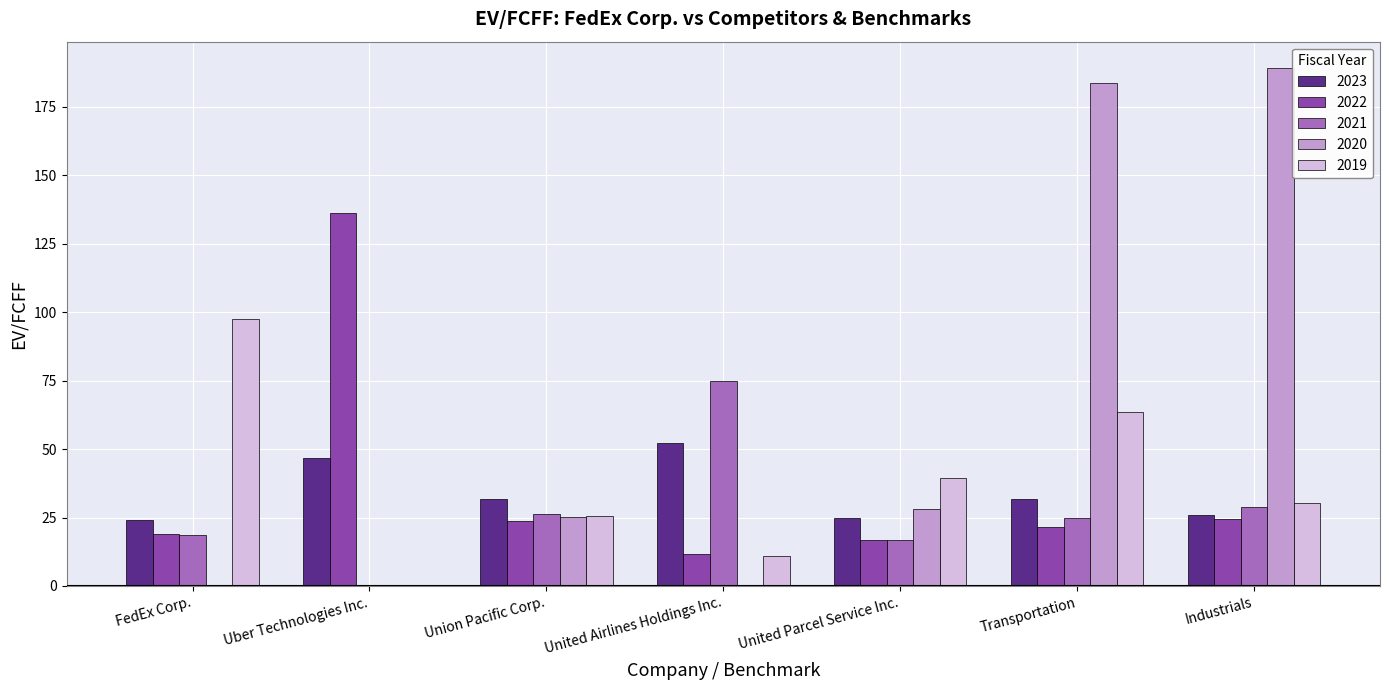

What is the total value across all series at Industrials?

298.4